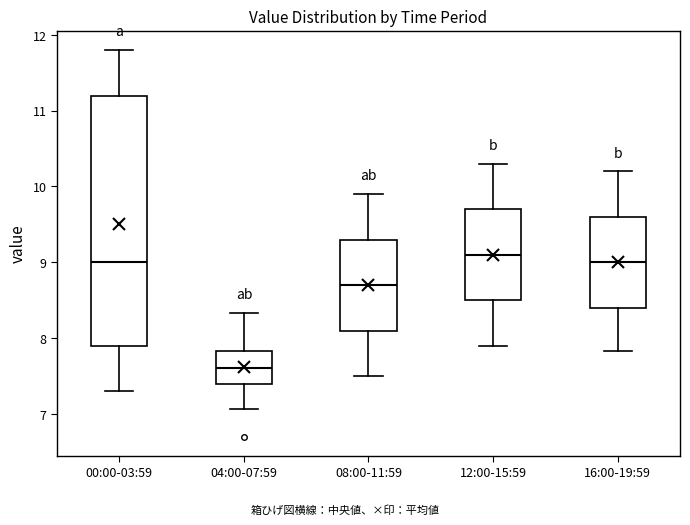

Comparing the boxes themselves (not the whiskers), which one is the tallest?

00:00-03:59